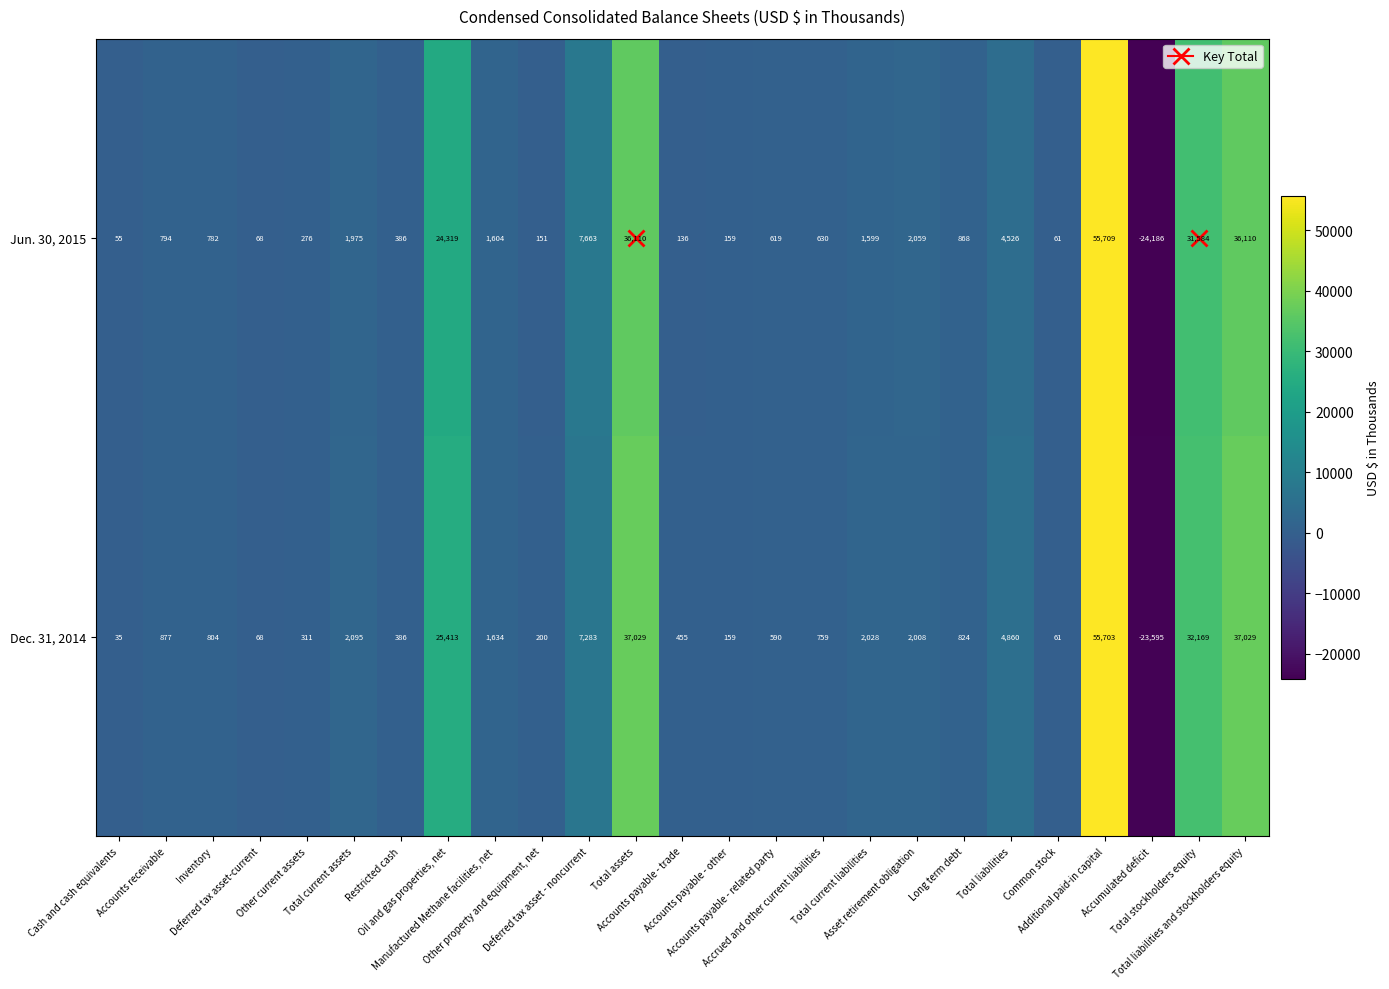

What is the difference between the maximum and minimum values in the Jun. 30, 2015 series?

79895